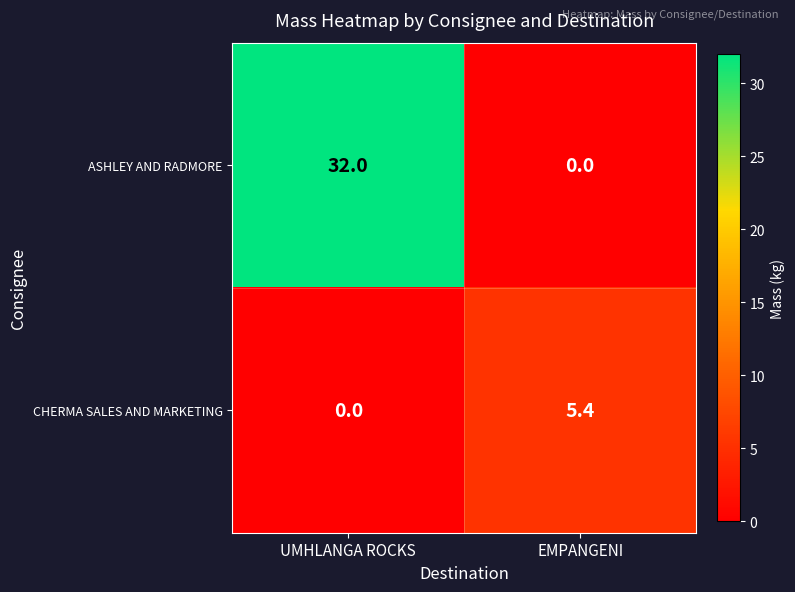

What is the average value of the ASHLEY AND RADMORE series?

16.0